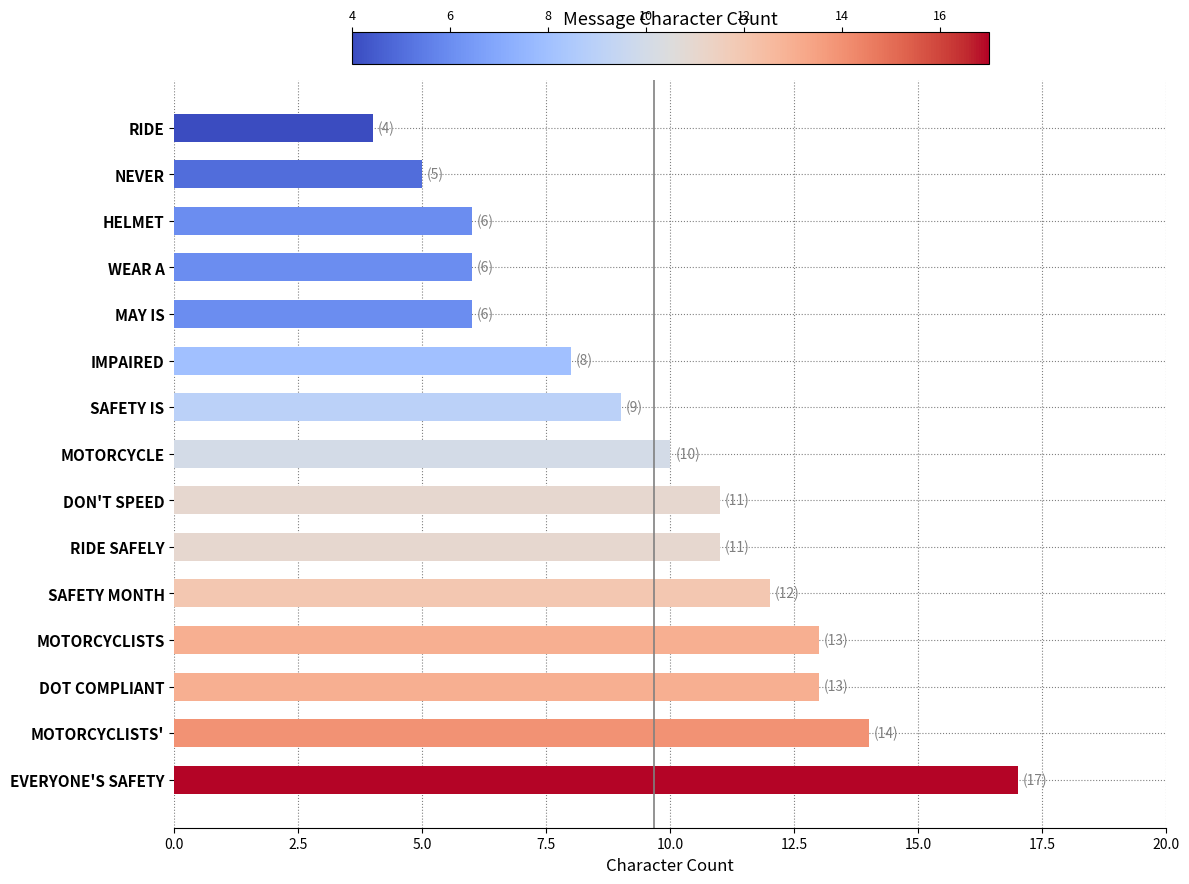

What is the difference between the maximum and minimum values?

13